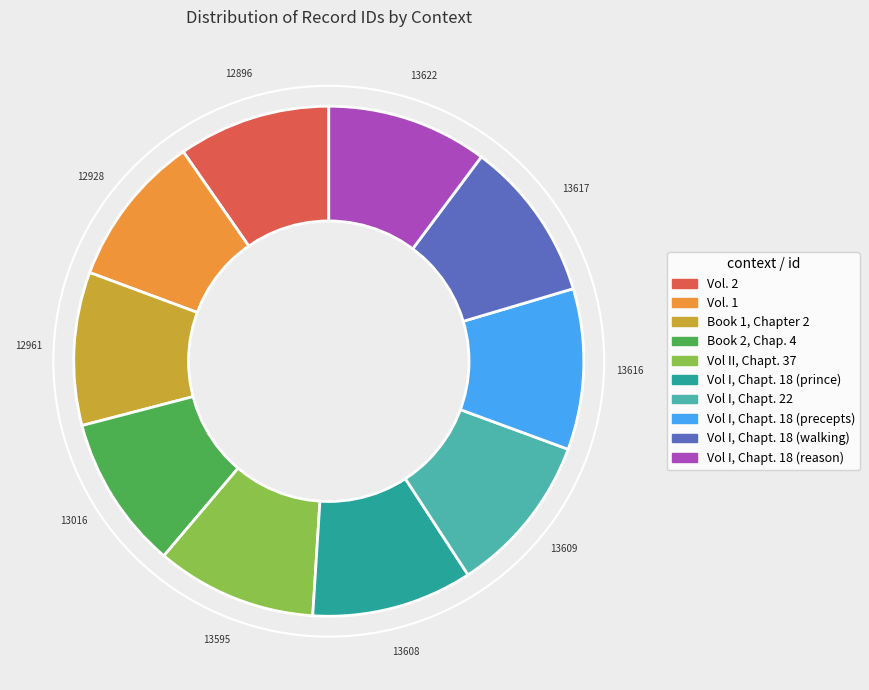

How many slices are in this pie chart?

10